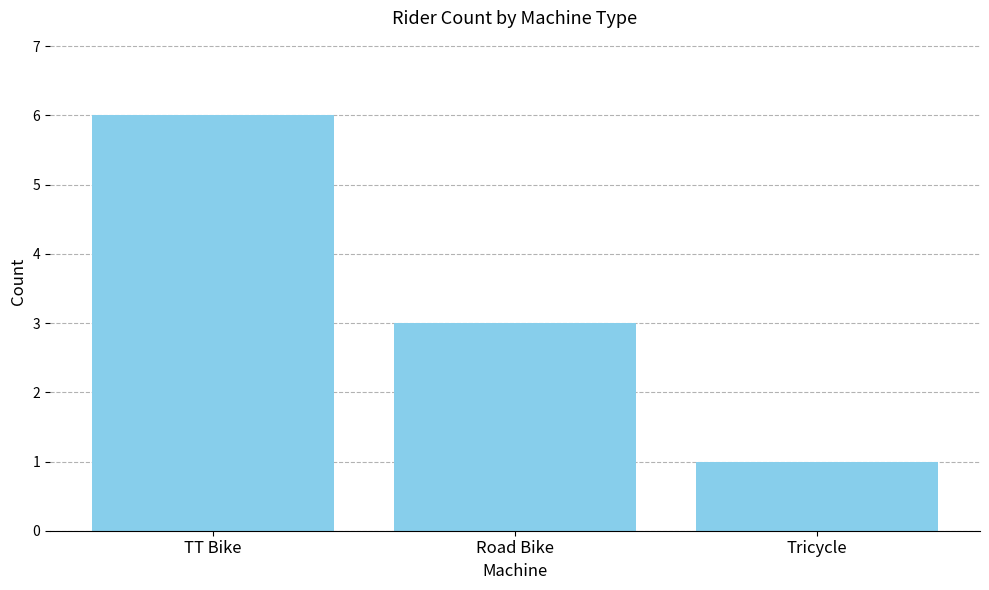

Between Tricycle and TT Bike, which is larger?

TT Bike